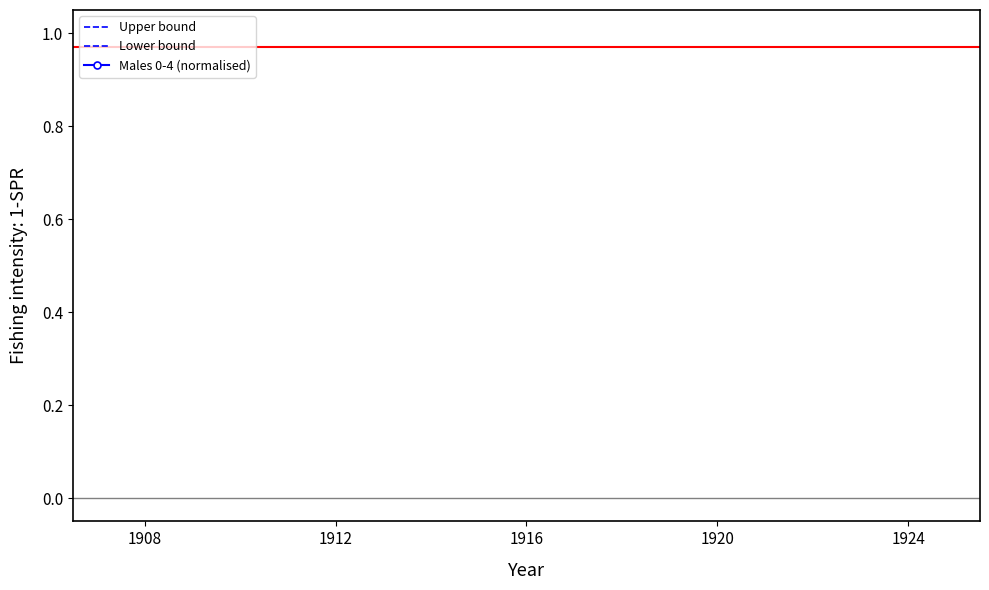

Rank the series by their maximum value, from lowest to highest.

Lower bound, Males 0-4 (normalised), Upper bound